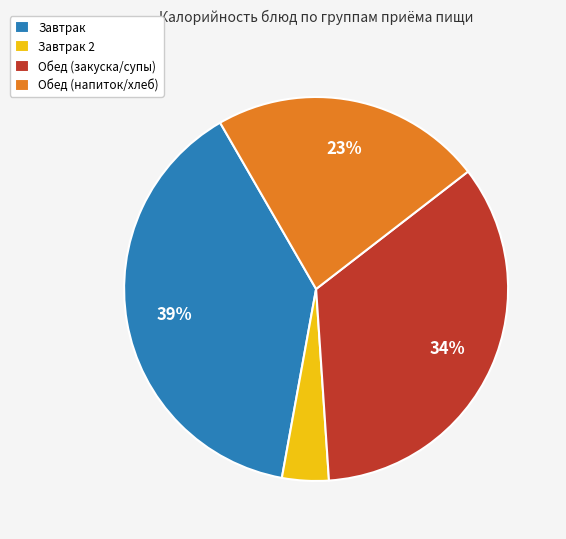

The Обед (напиток/хлеб) slice represents 23% of the pie. True or false?

True